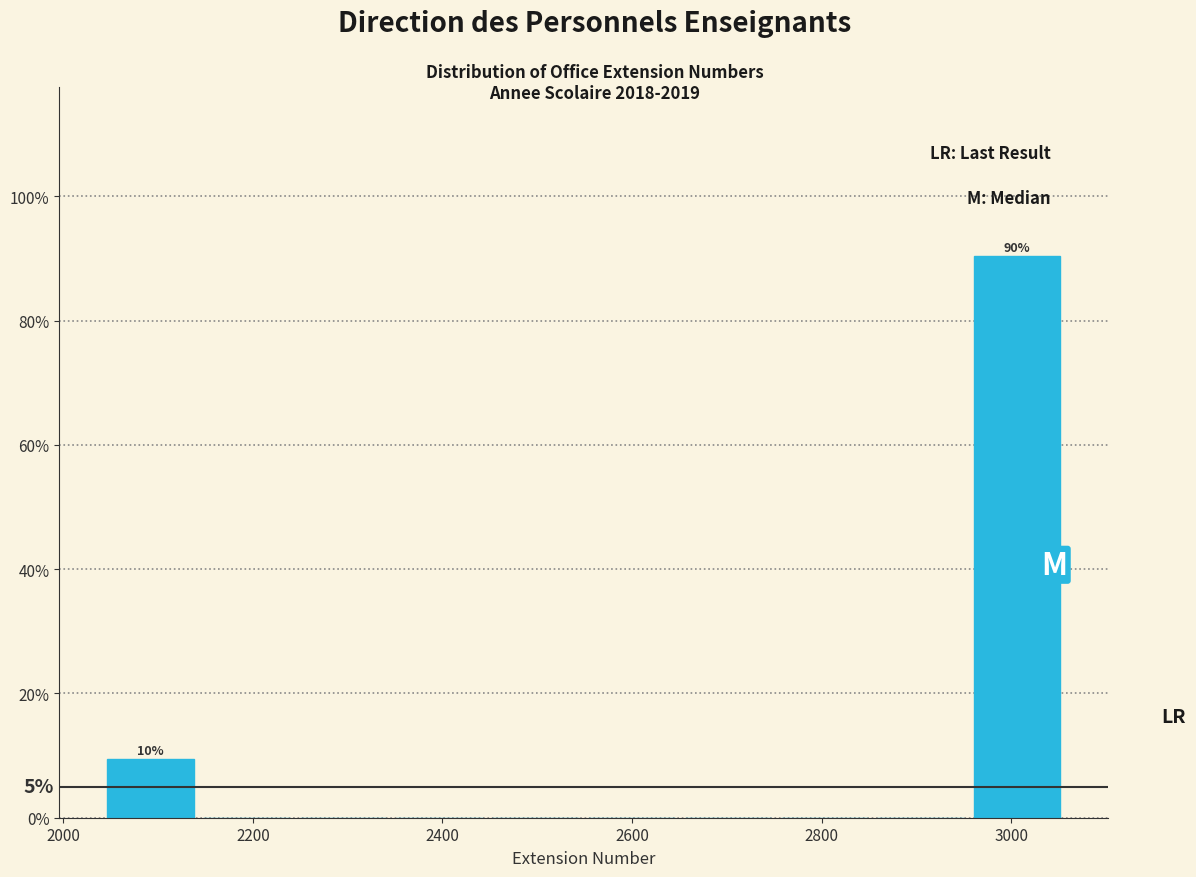

Which range on the x-axis has the tallest bar?

2960 to 3060